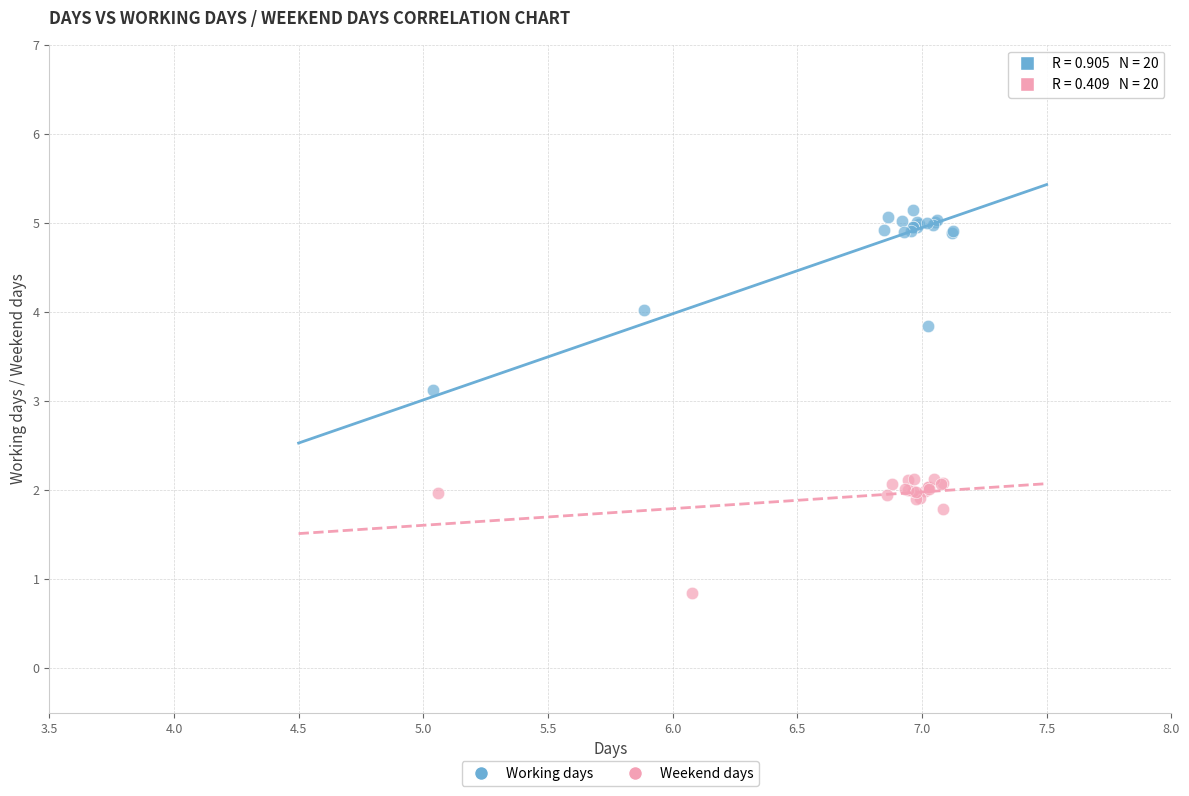

Which series reaches the maximum Y coordinate?

Working days